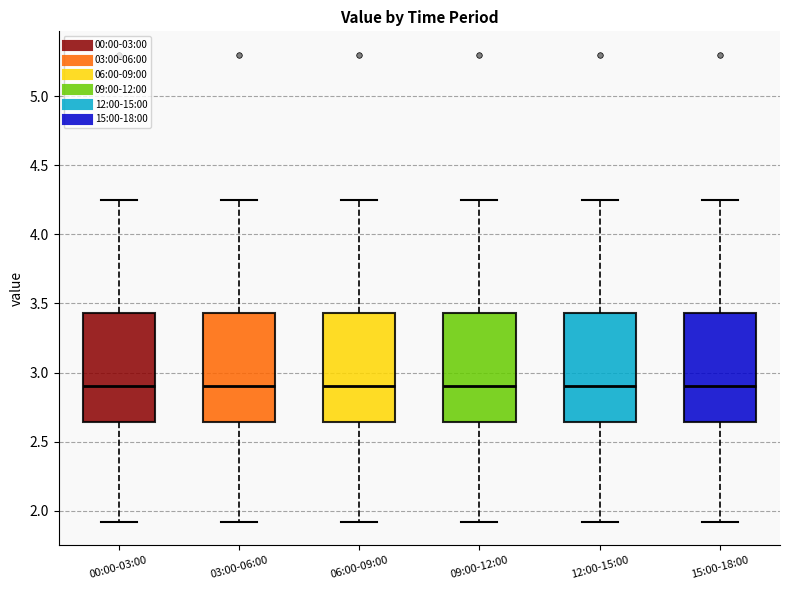

Reading left to right, transcribe this box plot: for each box, give where its median line is, the range the box spans, and where its two whiskers end, as read against the y-axis. The values are not printed on the chart, so give them approximately, as read against the axis.

00:00-03:00: median 2.90, box 2.65 to 3.45, whiskers 1.90 to 4.25
03:00-06:00: median 2.90, box 2.65 to 3.45, whiskers 1.90 to 4.25
06:00-09:00: median 2.90, box 2.65 to 3.45, whiskers 1.90 to 4.25
09:00-12:00: median 2.90, box 2.65 to 3.45, whiskers 1.90 to 4.25
12:00-15:00: median 2.90, box 2.65 to 3.45, whiskers 1.90 to 4.25
15:00-18:00: median 2.90, box 2.65 to 3.45, whiskers 1.90 to 4.25